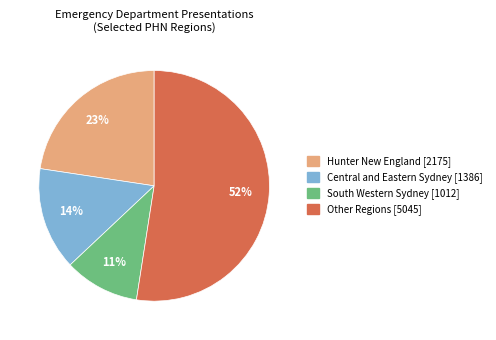

To the nearest percent, what is the average slice percentage?

25%